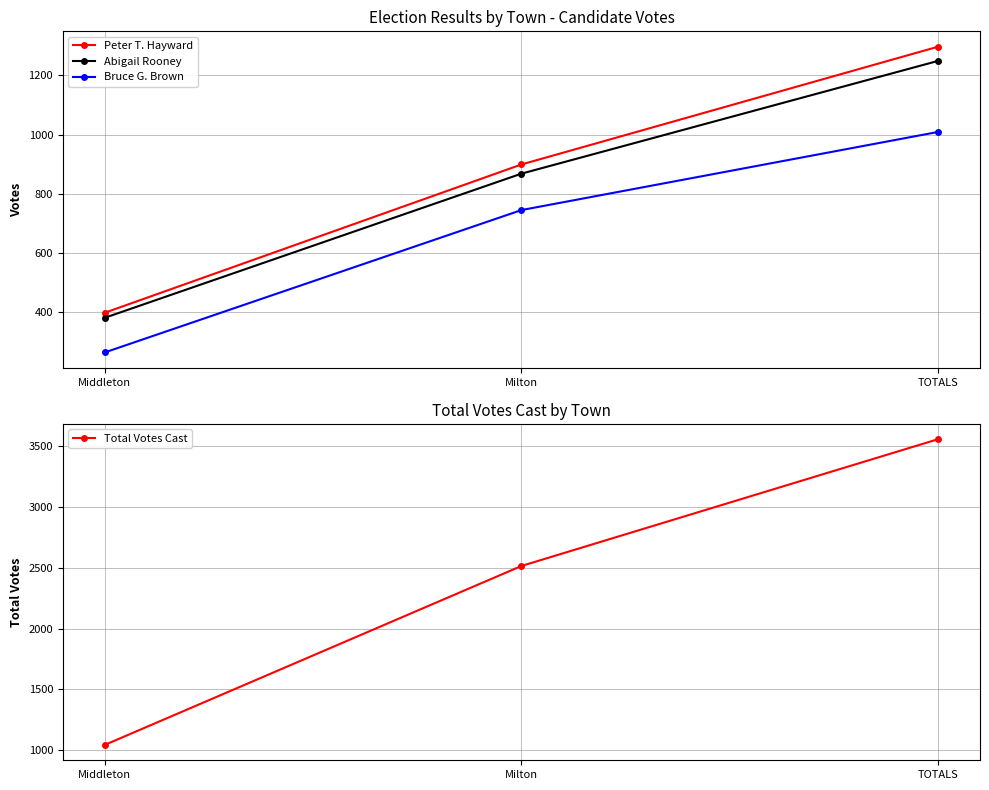

At which label does Bruce G. Brown first exceed 745?

TOTALS